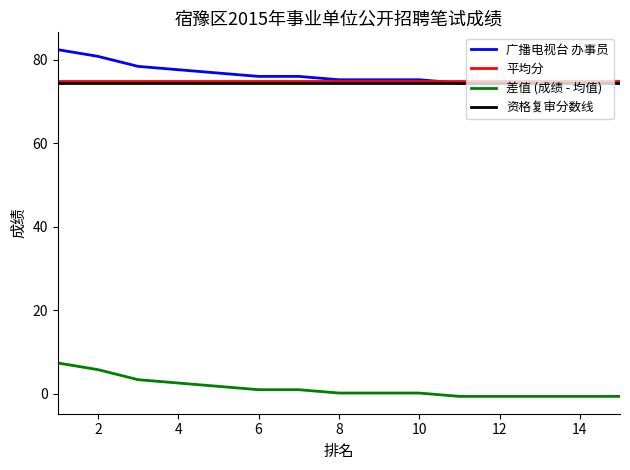

True or false: 平均分 and 差值 (成绩 - 均值) cross at least once.

False